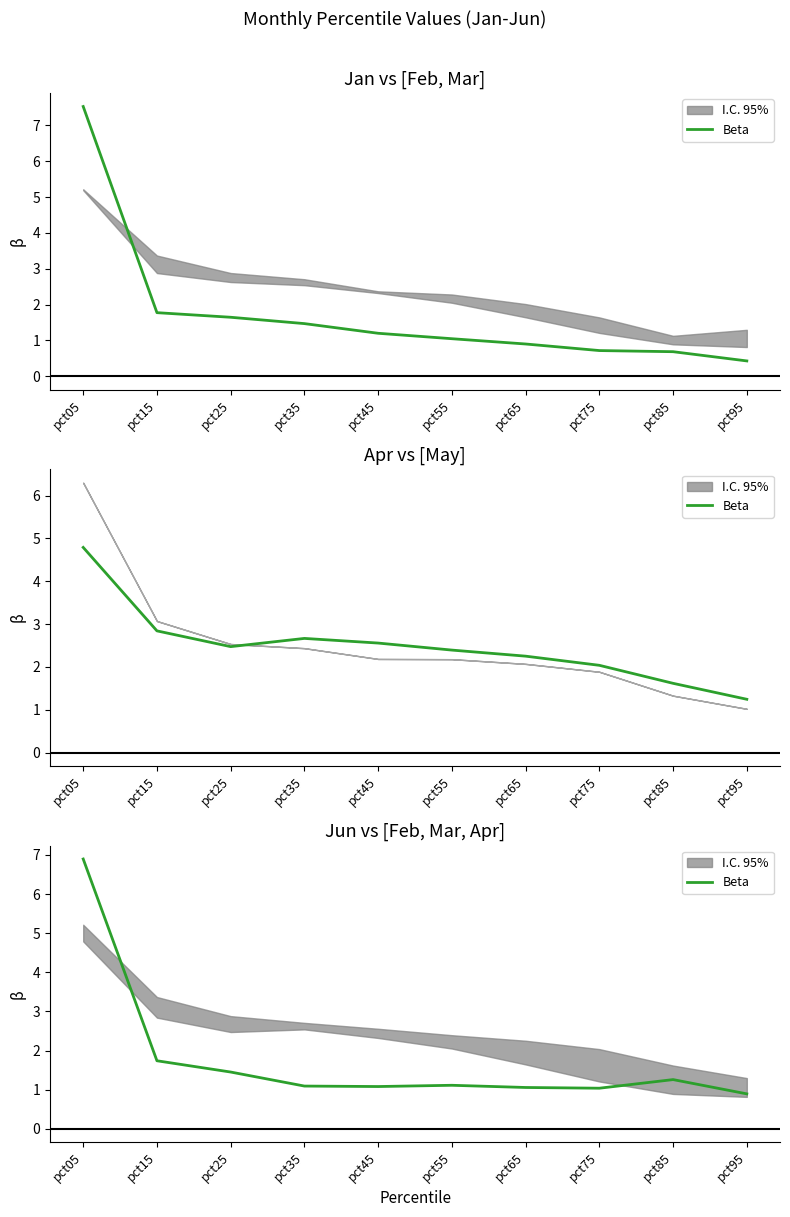

What is the difference between the second highest and minimum values?

0.8